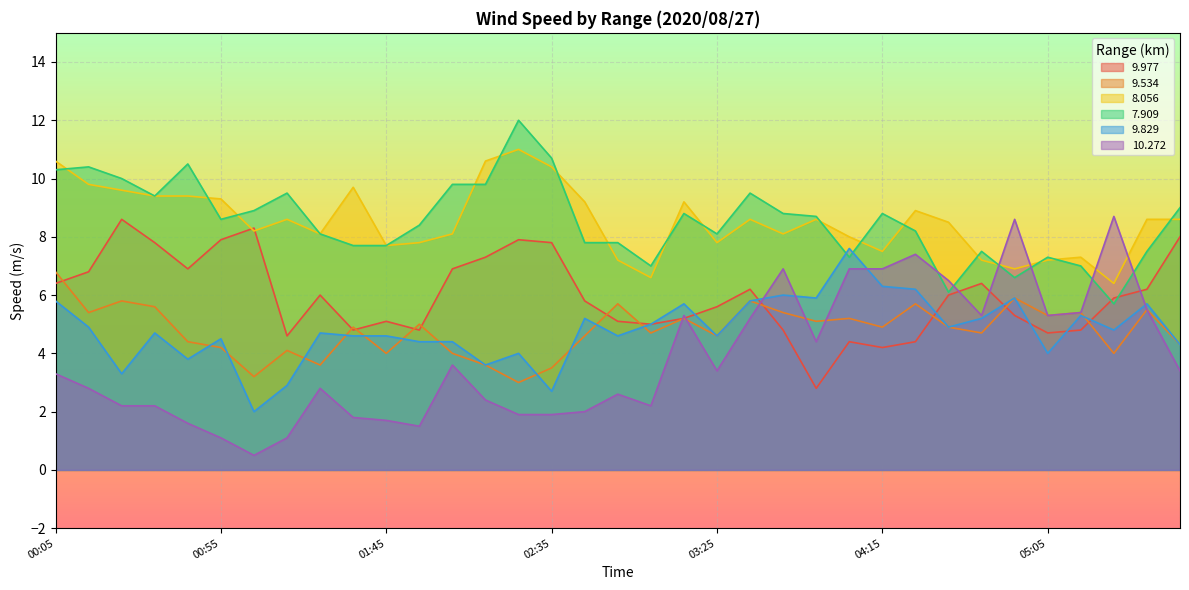

What are all the series names shown in the legend?

9.977, 9.534, 8.056, 7.909, 9.829, 10.272